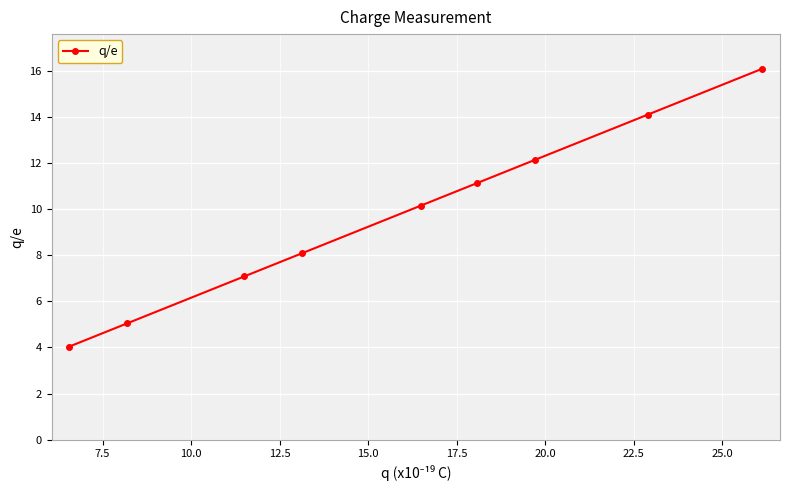

Count the number of categories in the chart.

9